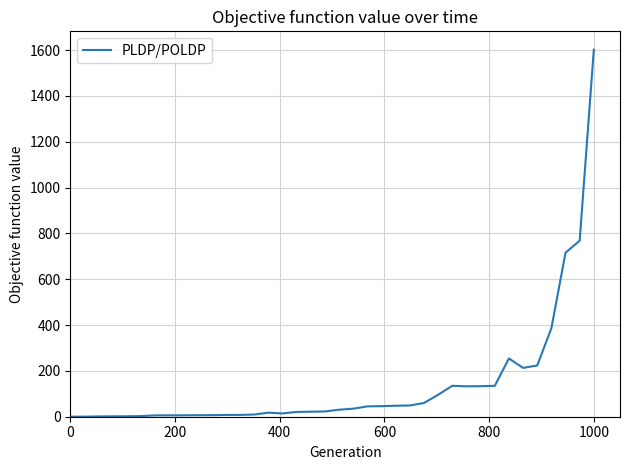

What is the maximum value shown in the chart?

1601.5